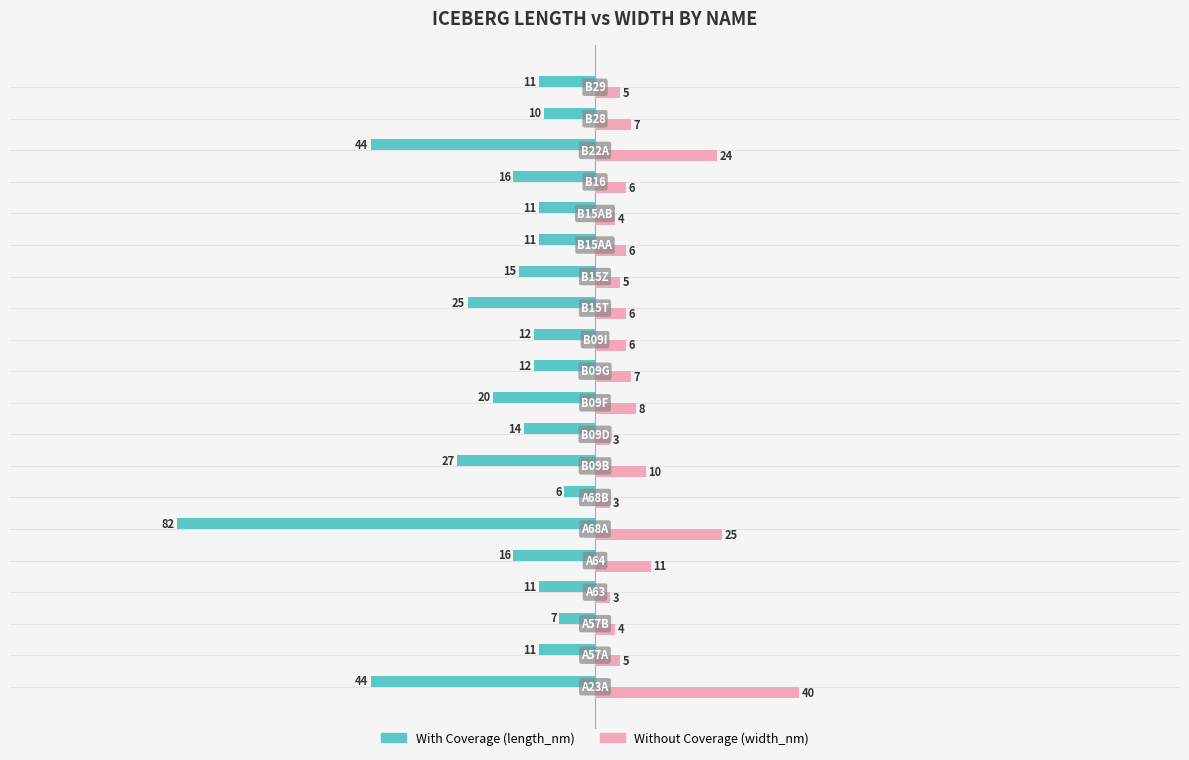

What is the greatest value displayed?

40